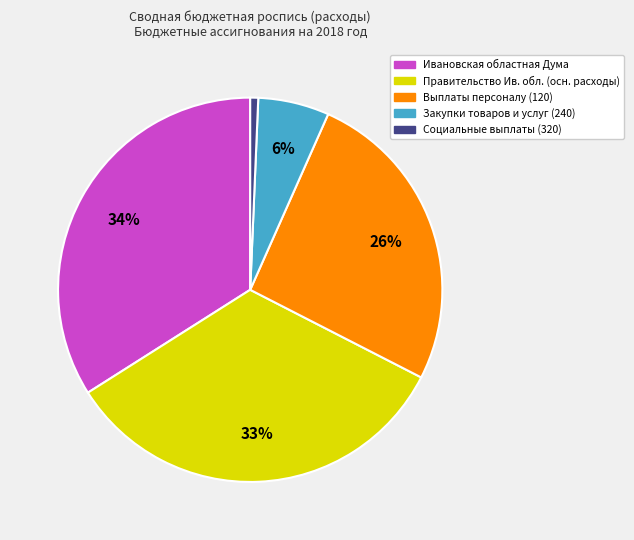

Combined, do Закупки товаров и услуг (240) and Ивановская областная Дума account for over 50%?

No